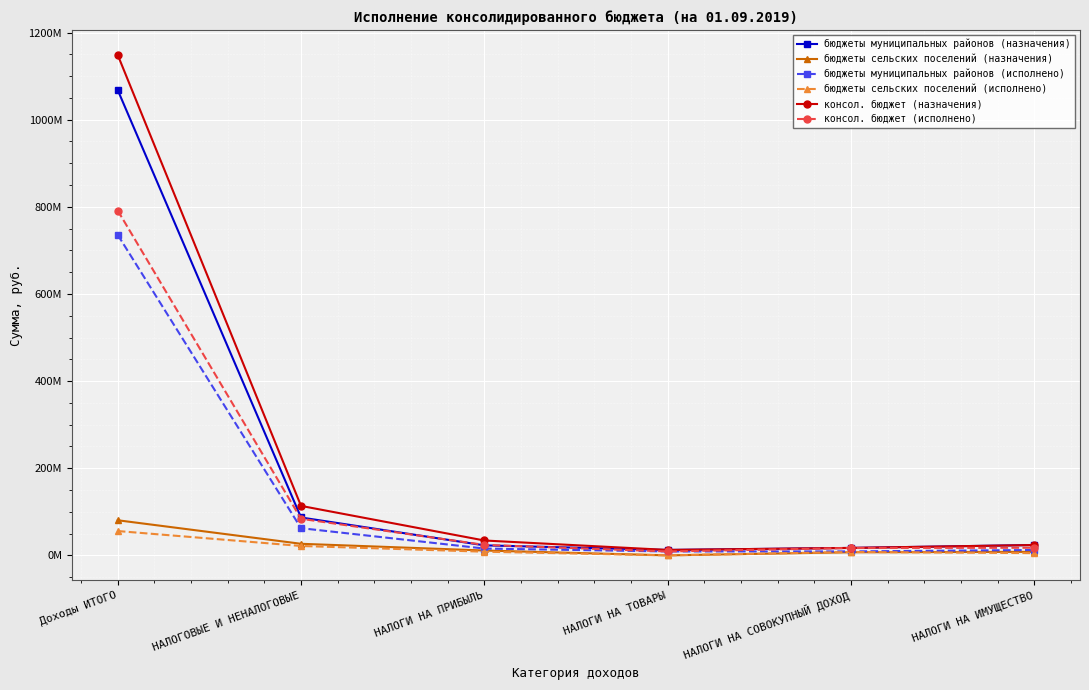

Does the chart have visible grid lines?

Yes